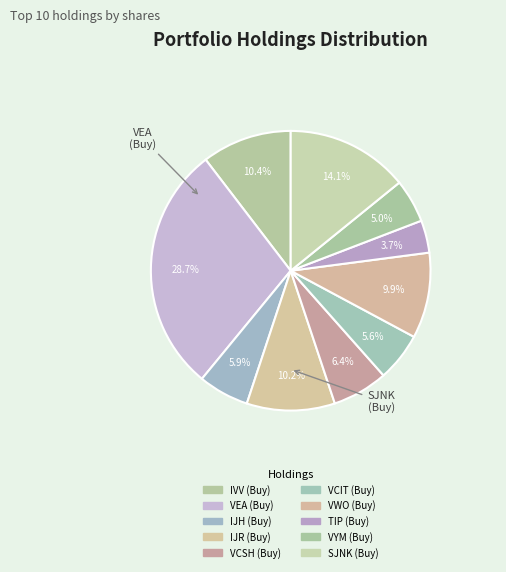

What percentage is the VYM (Buy) slice, to the nearest percent?

5%